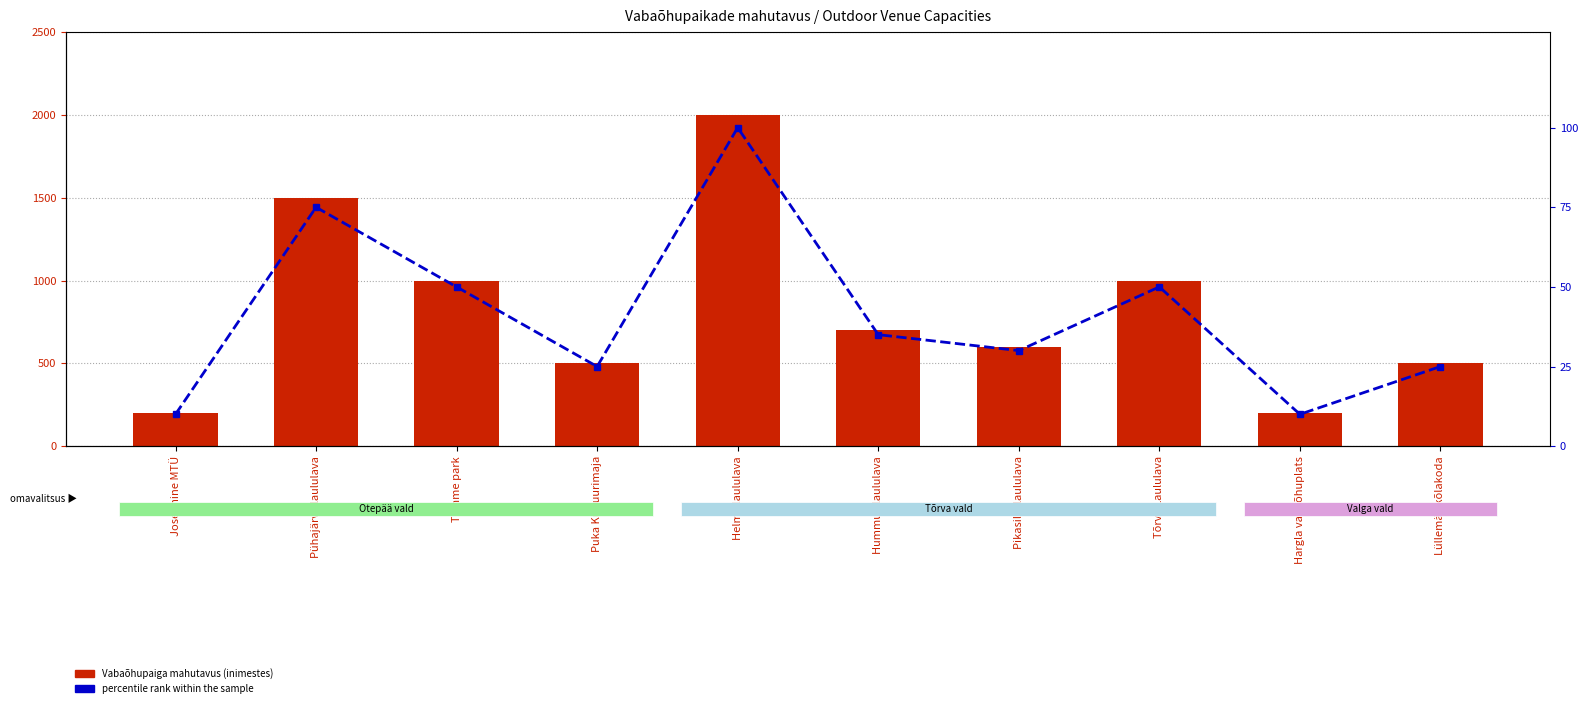

What is the label of the 9th bar from the right?

Pühajärve laululava